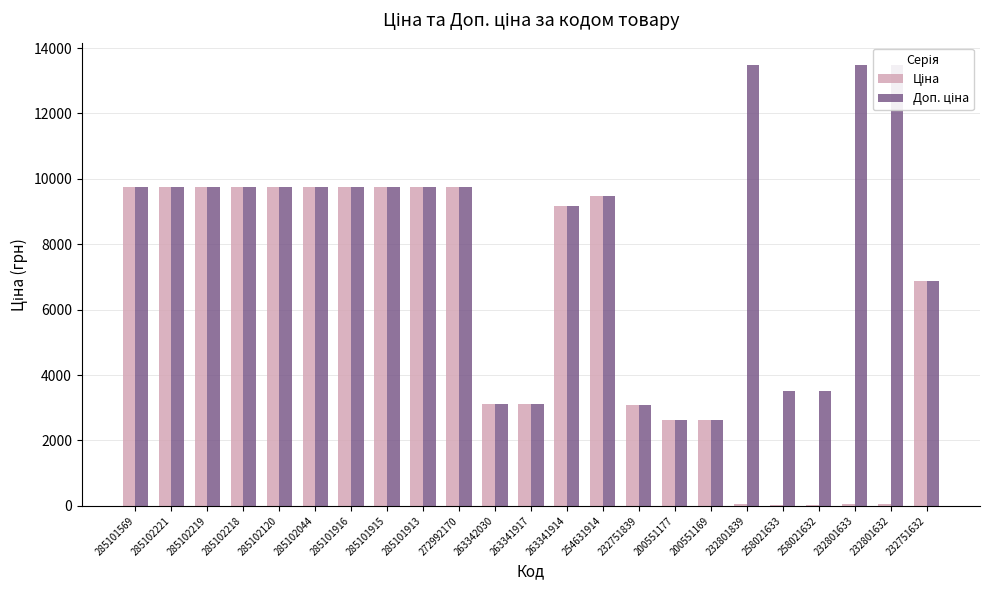

Which series has the largest total across all categories?

Доп. ціна